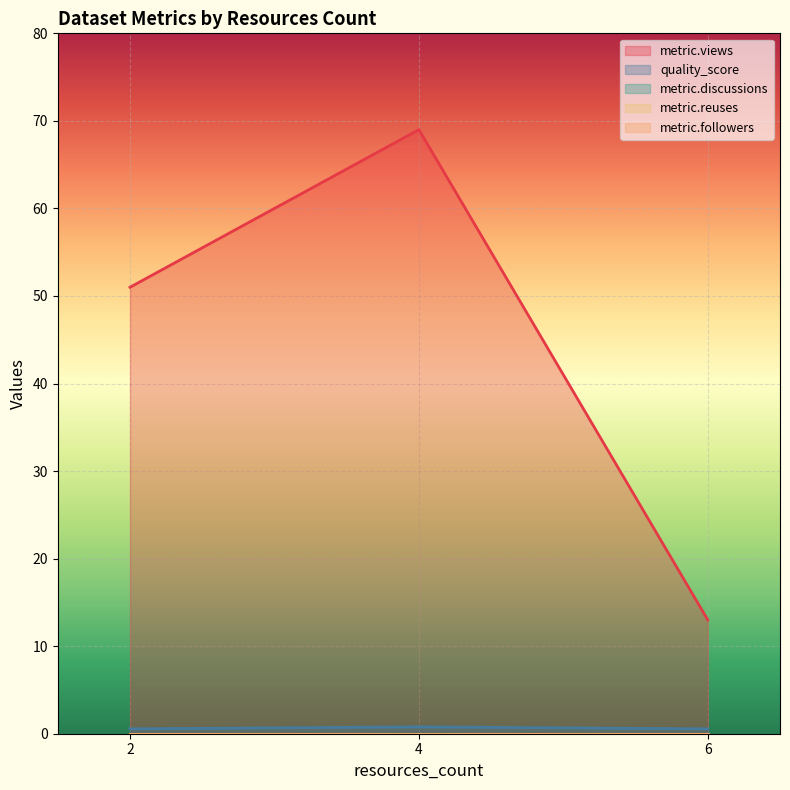

The value of metric.reuses at 2 is 0.0. True or false?

True